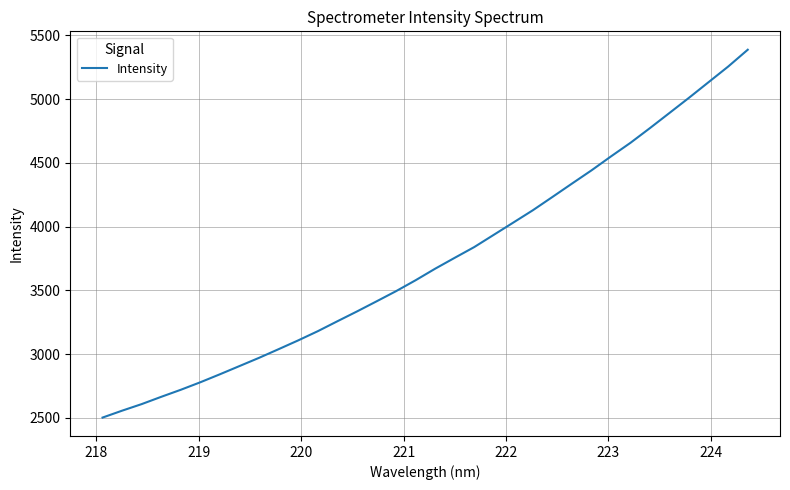

Reading left to right, transcribe all the data shown in this chart.

2502.4	2556.6	2608.1	2665.3	2720.5	2779.5	2842.2	2906.6	2971.1	3039.0	3107.8	3179.8	3257.6	3334.4	3413.5	3493.6	3579.1	3669.6	3755.0	3839.3	3935.4	4031.5	4128.1	4232.0	4336.9	4440.8	4550.4	4657.3	4773.0	4891.7	5010.8	5132.9	5254.9	5386.5